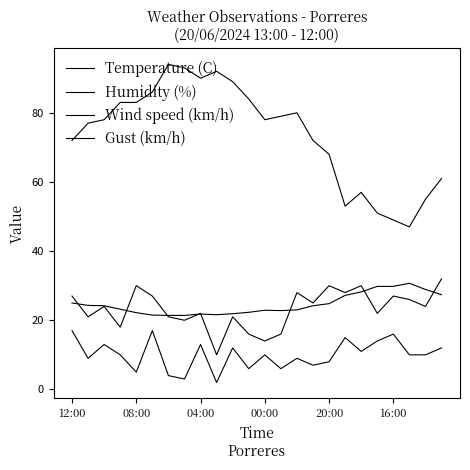

True or false: Gust (km/h) and Wind speed (km/h) cross at least once.

False